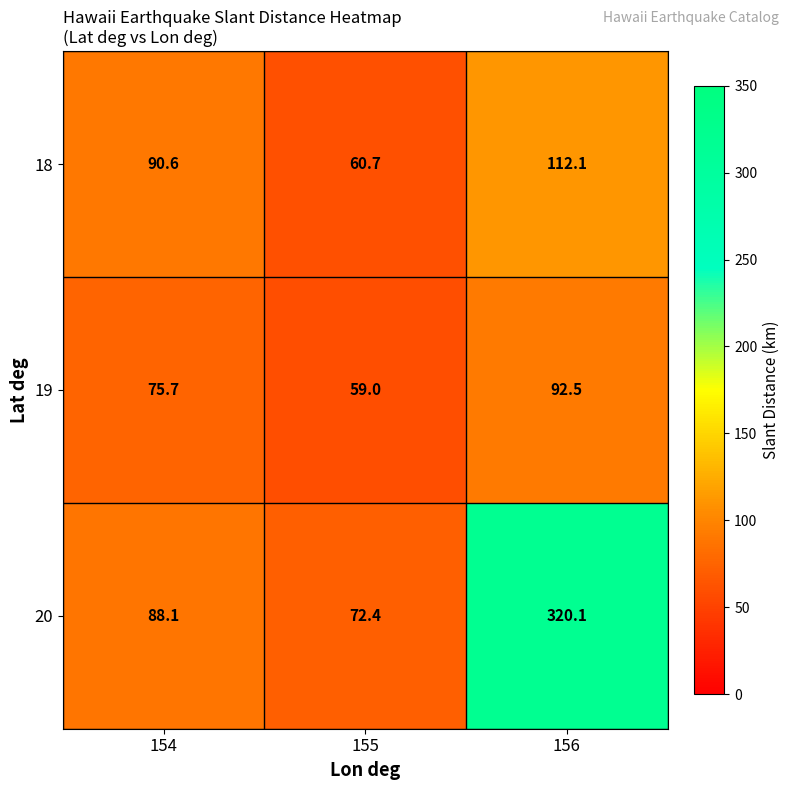

What is the sum of the 19 values at 154 and 156?

168.2